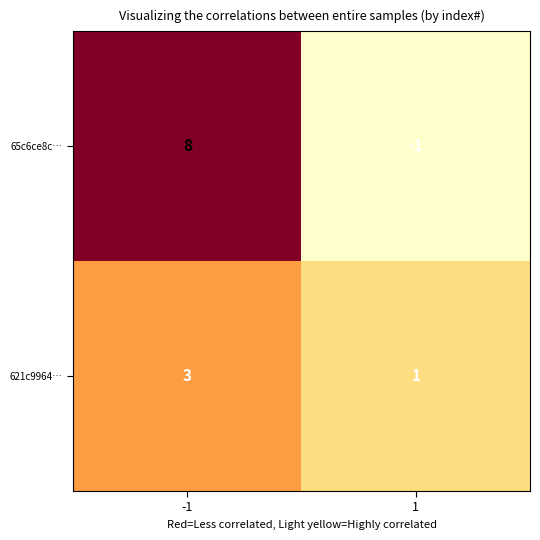

At 1, list the series in order from smallest to largest.

65c6ce8c…, 621c9964…